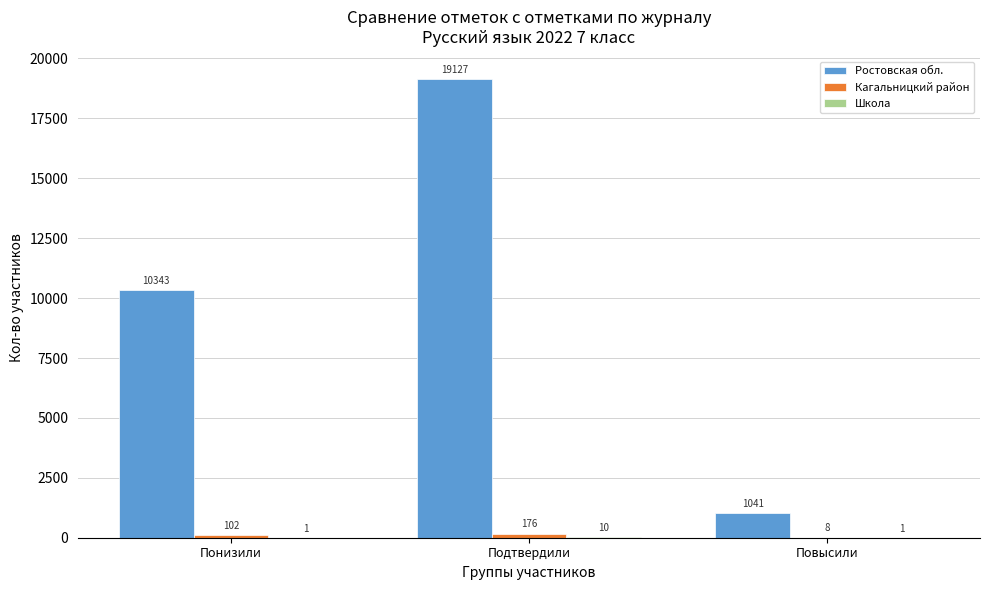

What is the highest value of the Ростовская обл. series?

19127